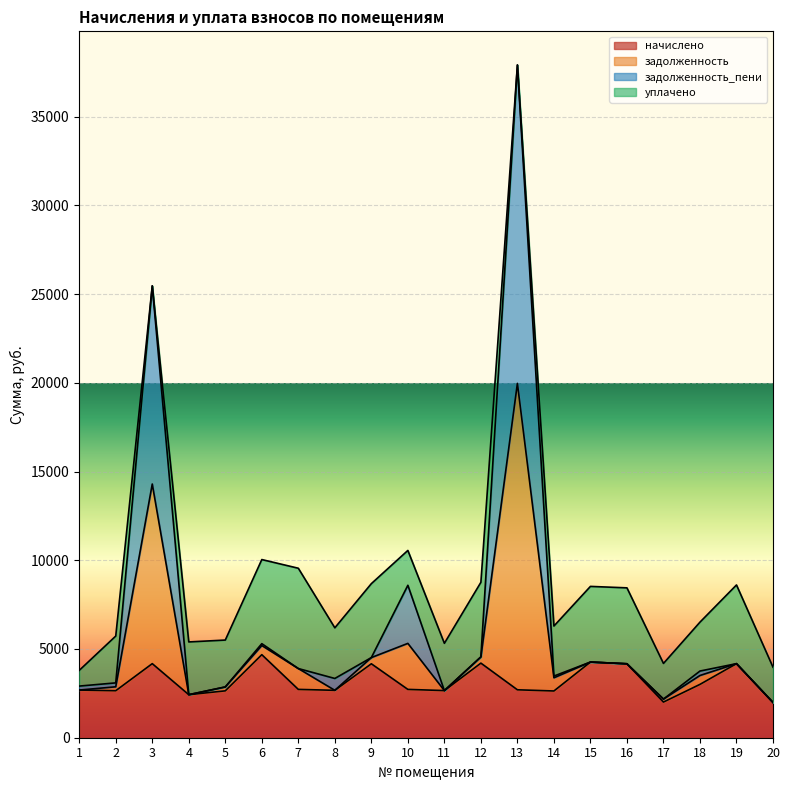

The задолженность series shows 4174.7 at 4. True or false?

False